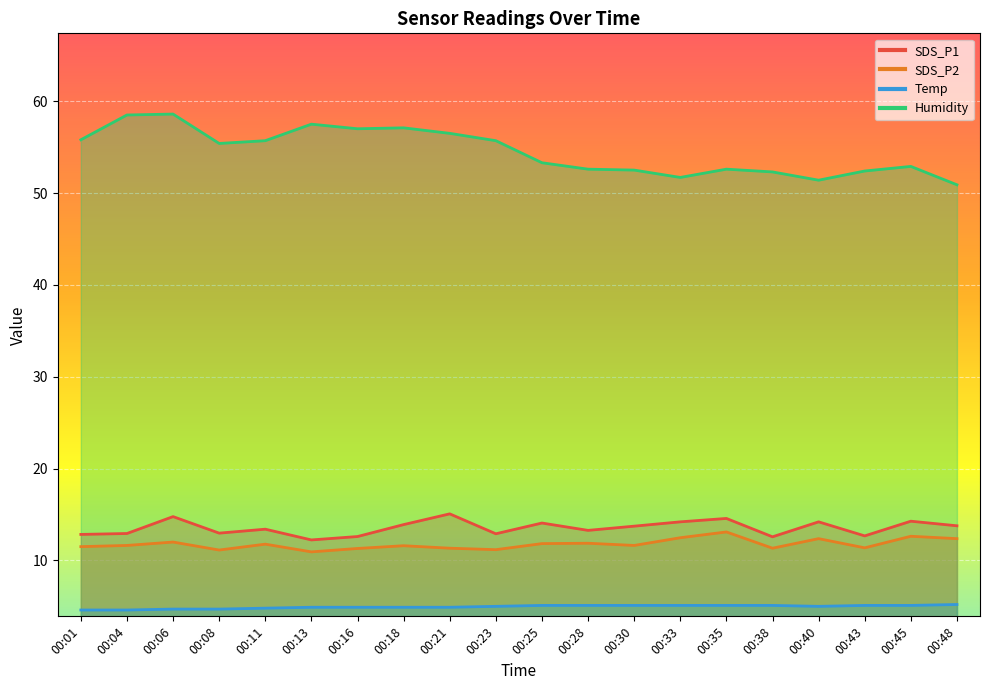

What is the average value of the SDS_P2 series?

11.8